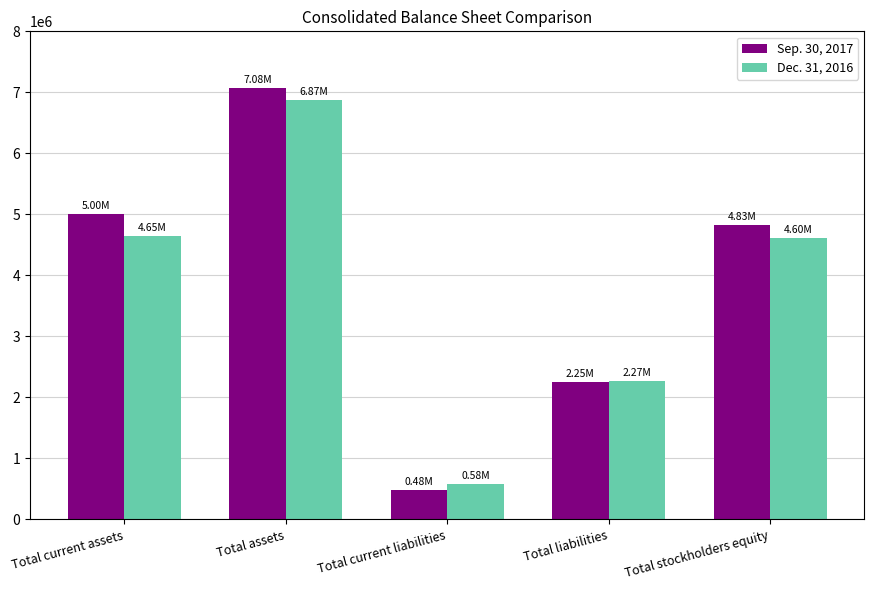

How many categories are shown in the chart?

5